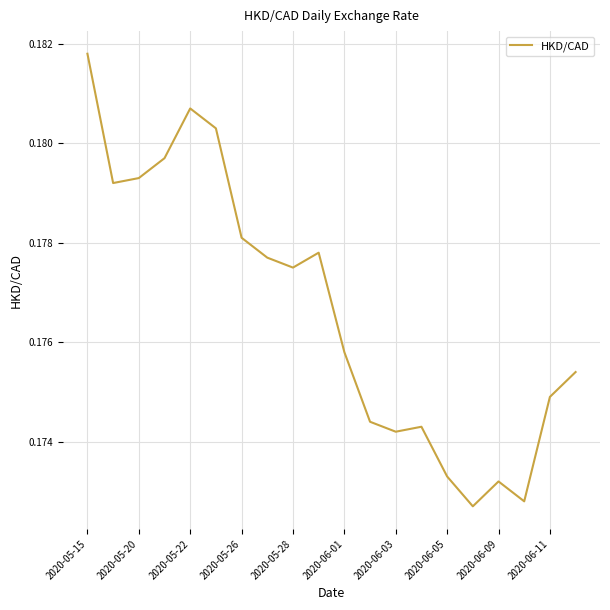

Reading left to right, list all the values displayed in this chart.

0.2	0.2	0.2	0.2	0.2	0.2	0.2	0.2	0.2	0.2	0.2	0.2	0.2	0.2	0.2	0.2	0.2	0.2	0.2	0.2